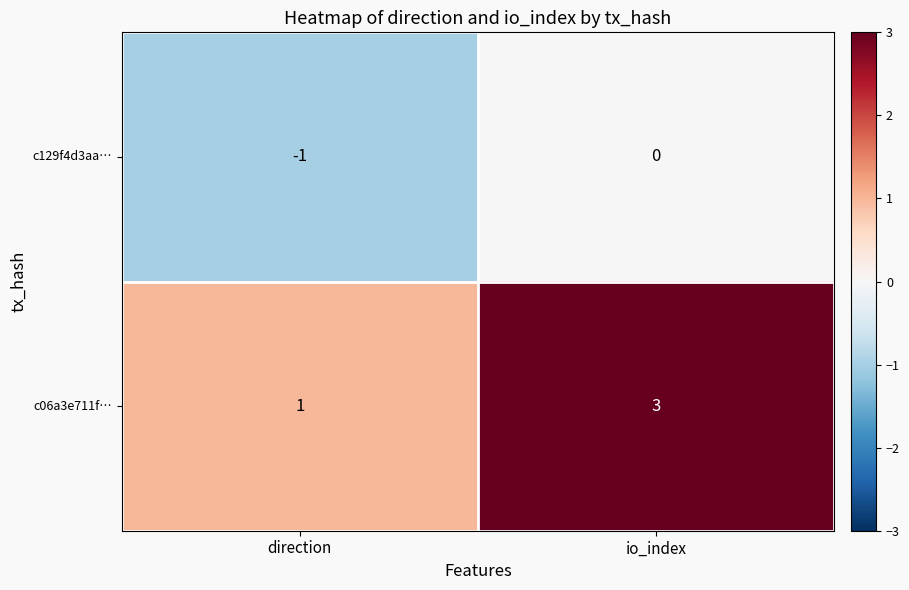

What is the sum of the c06a3e711f… values at io_index and direction?

4